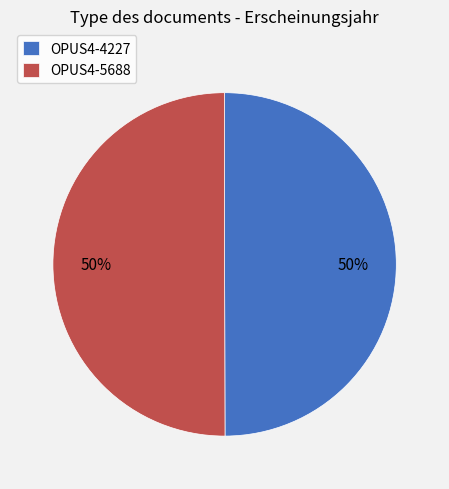

The OPUS4-4227 slice represents 50% of the pie. True or false?

True